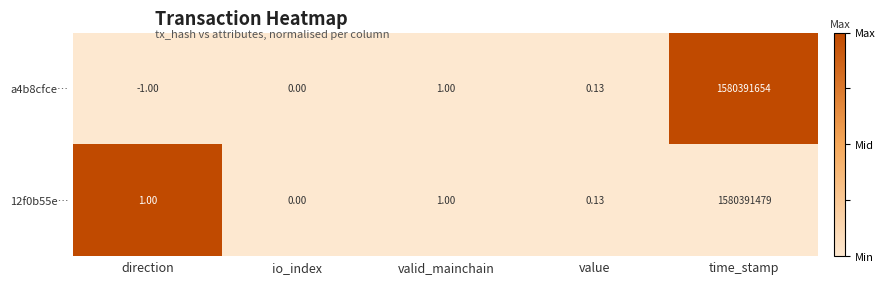

Which label corresponds to the smallest value in the chart?

direction